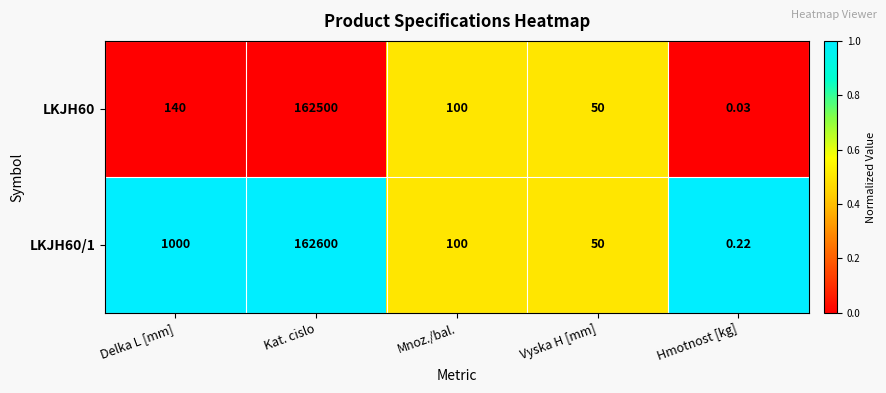

Count the number of categories in the chart.

5